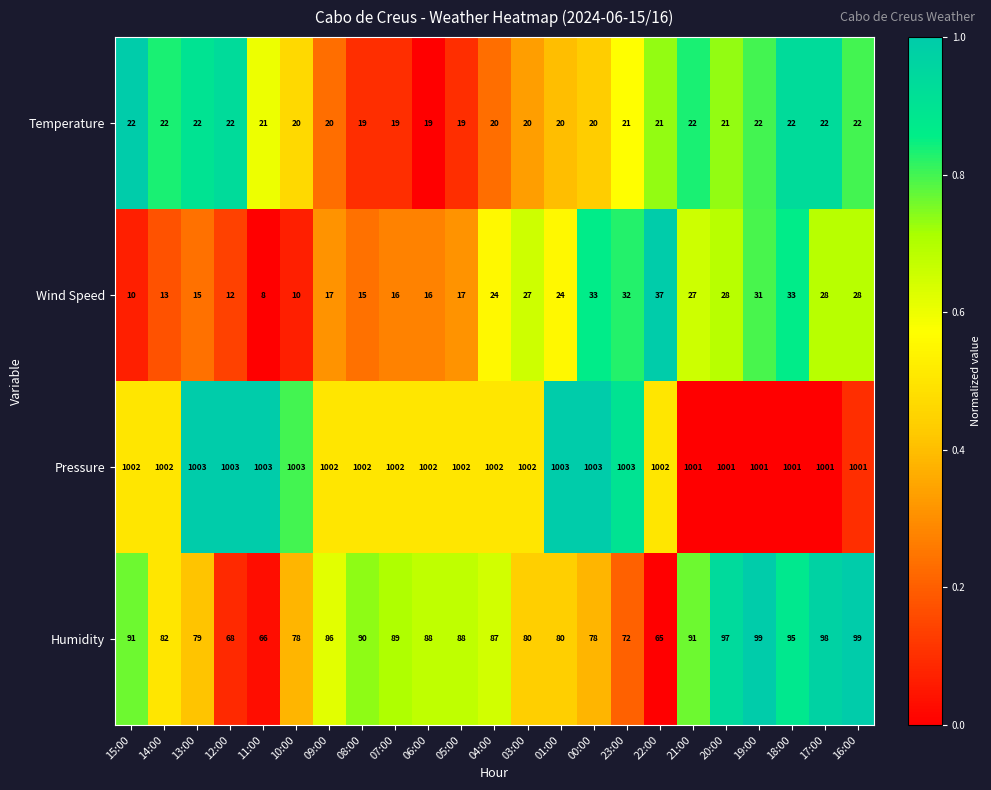

What is the total value across all series at 03:00?

1129